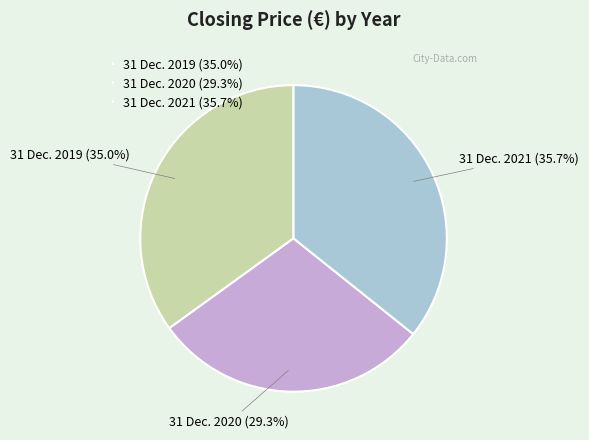

To the nearest percent, what is the difference between the largest and smallest slice percentages?

6%